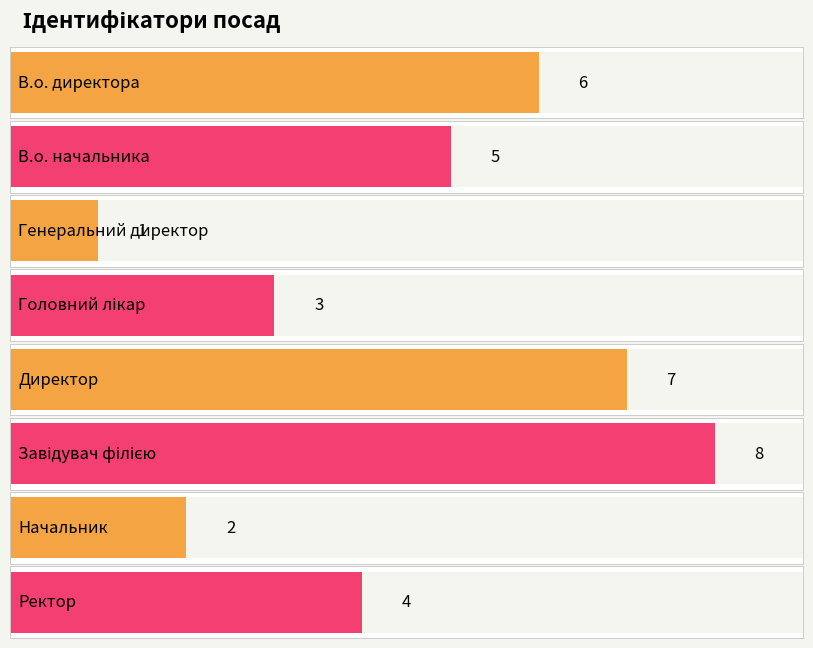

What is the sum of the values at Начальник and Генеральний директор?

3